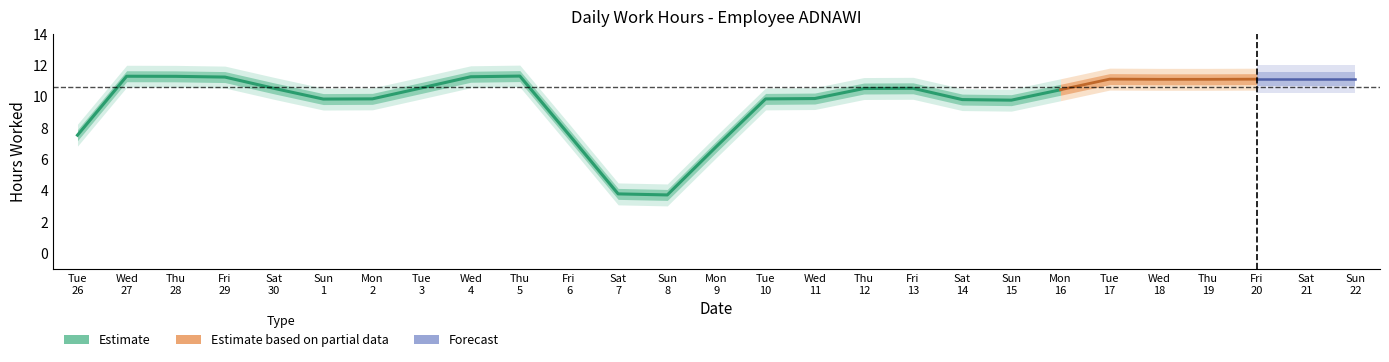

Is it true that the value at 14 is 4.4?

False